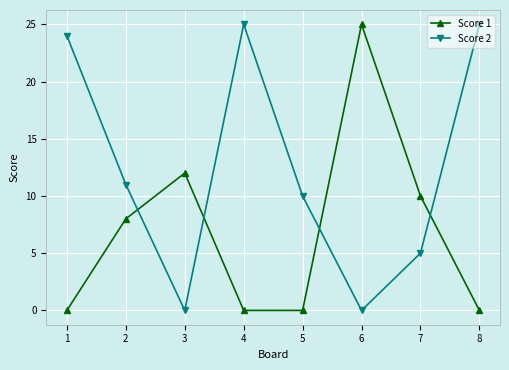

List the series in order of their overall mean, lowest first.

Score 1, Score 2